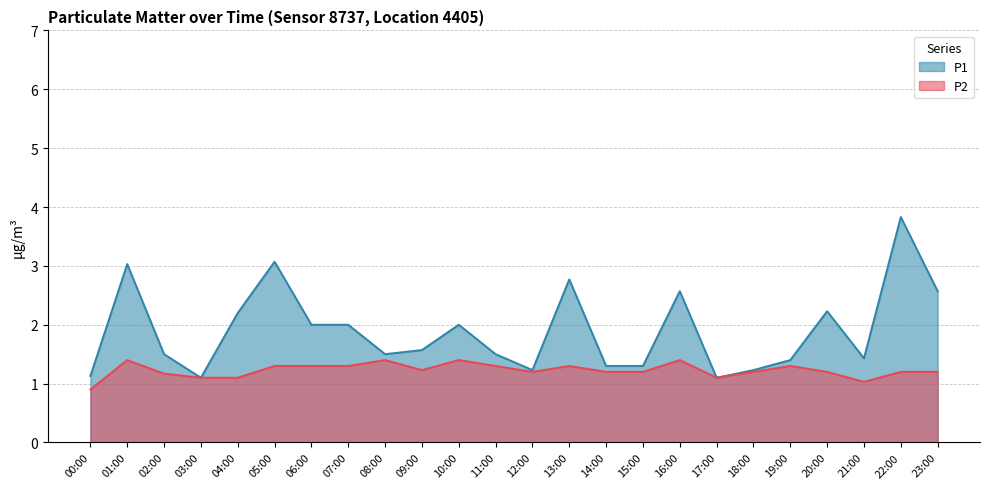

Rank the series by their average value, from highest to lowest.

P1, P2